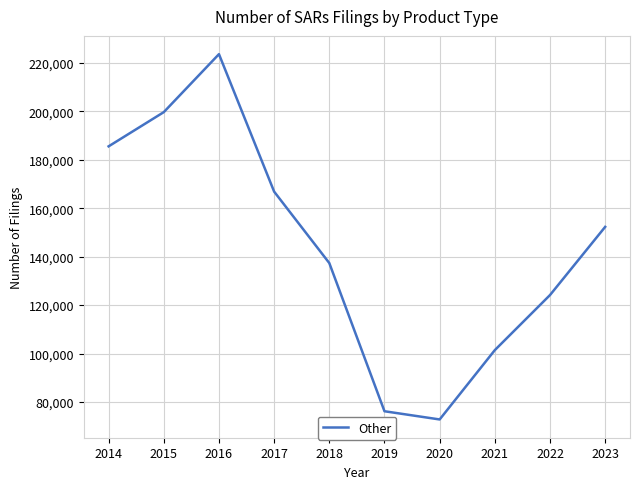

What is the change in value from 2018 to 2019?

-61165